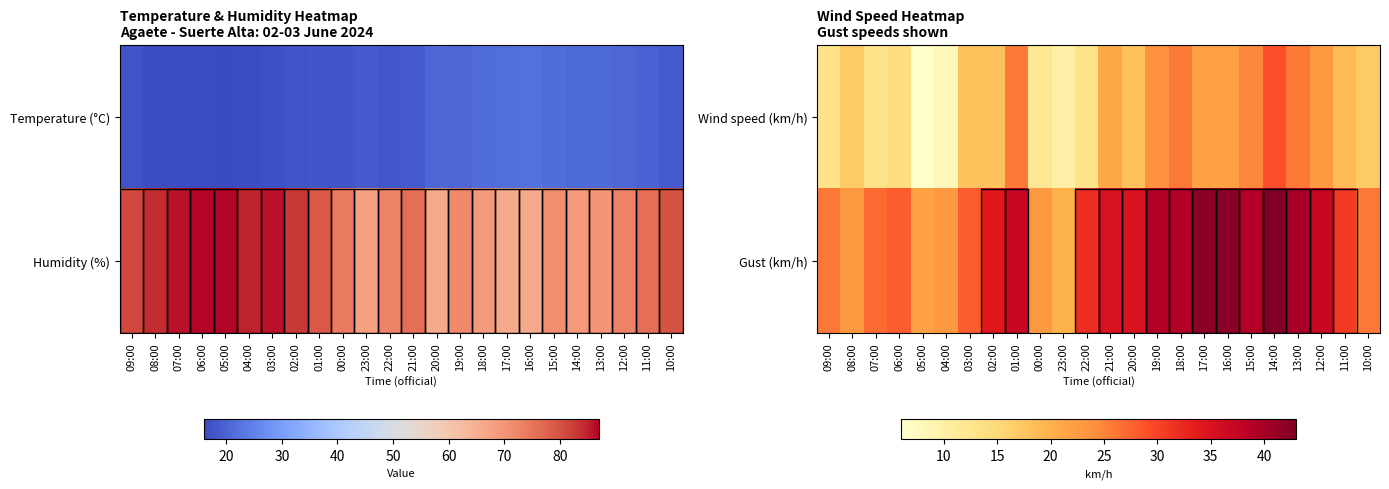

True or false: Wind speed (km/h) has a value of 8 at 21:00.

False